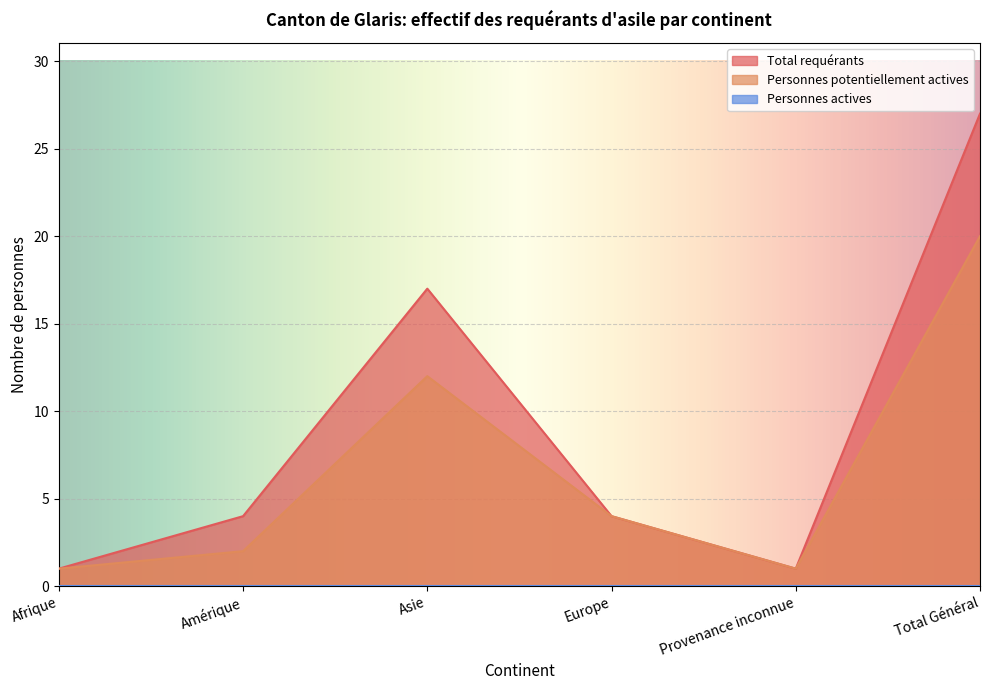

What is the sum of all Total requérants values?

54